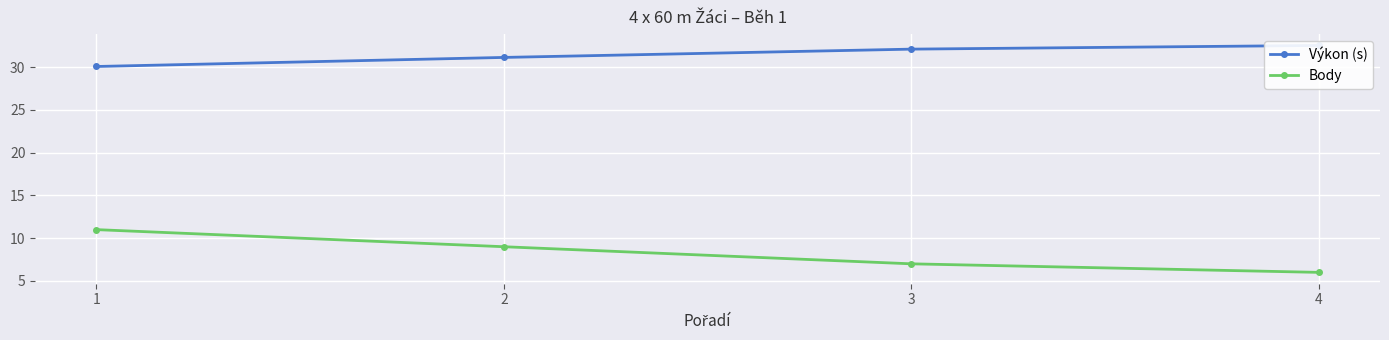

The value of Body at 2 is 9.0. True or false?

True